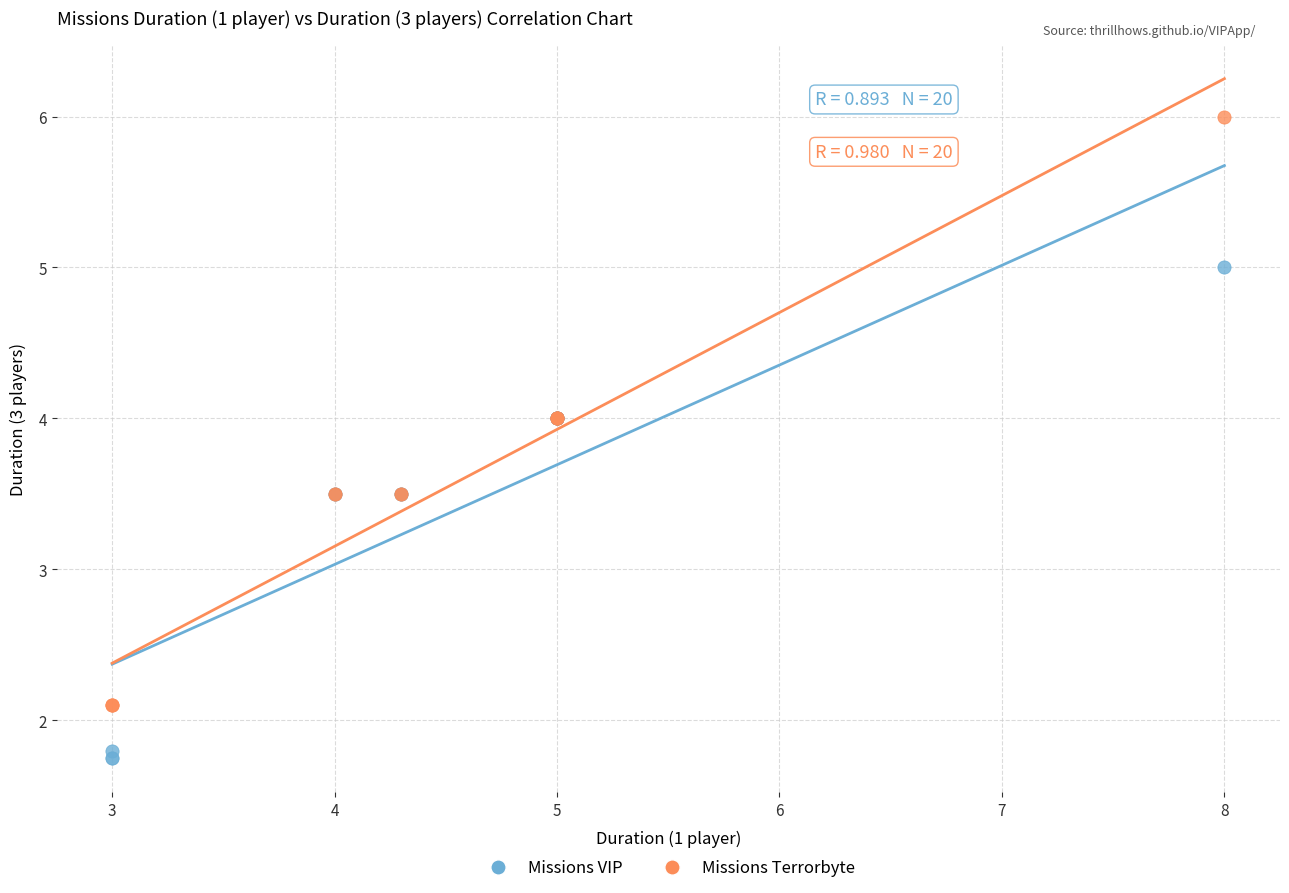

Which series reaches the maximum Y coordinate?

Missions Terrorbyte